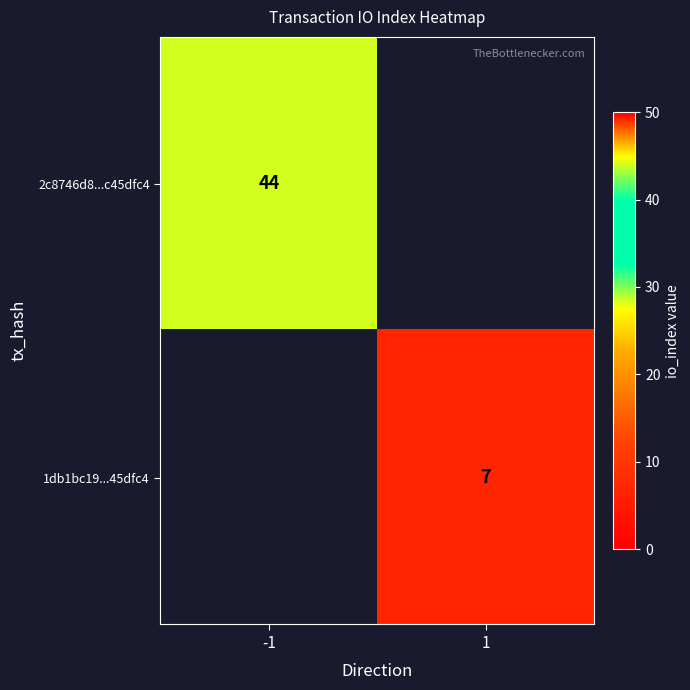

The 1db1bc19...45dfc4 series shows 7 at 1. True or false?

True